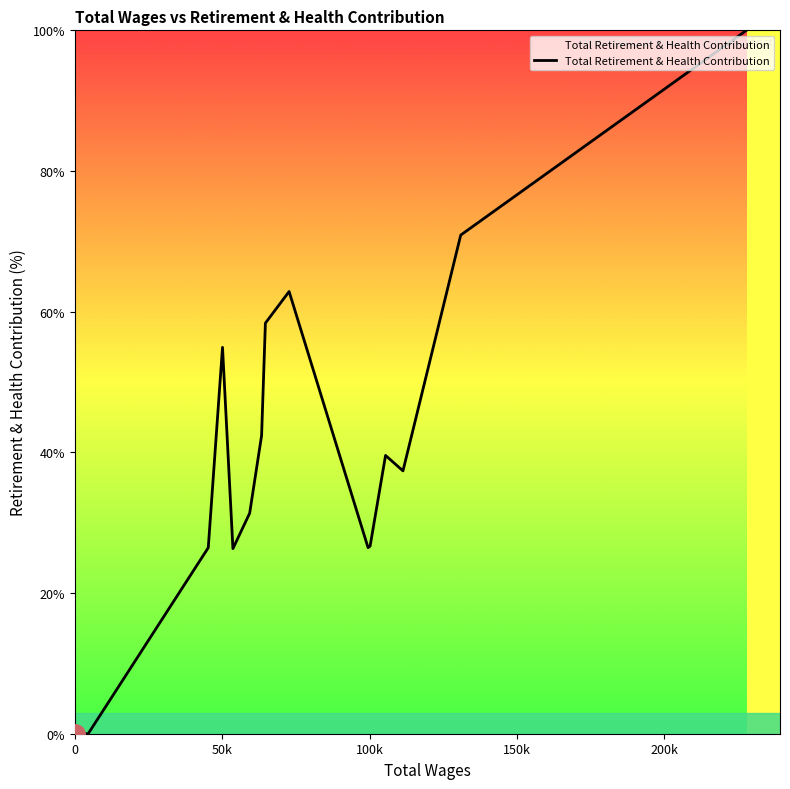

What is the maximum value shown in the chart?

100.0